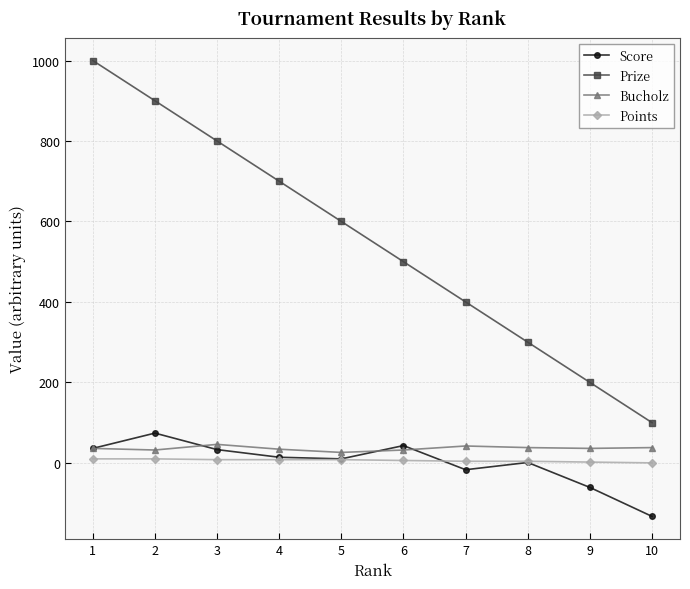

What is the difference between the Prize values at 7 and 9?

200